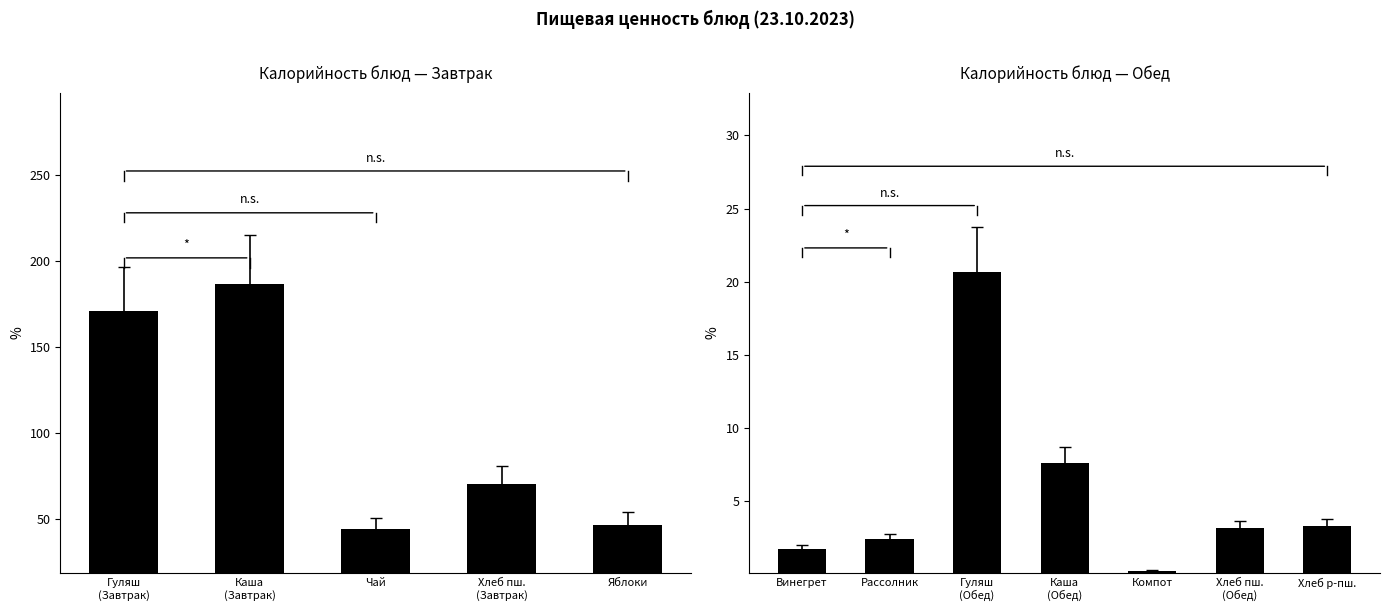

Does the chart contain any negative values?

No